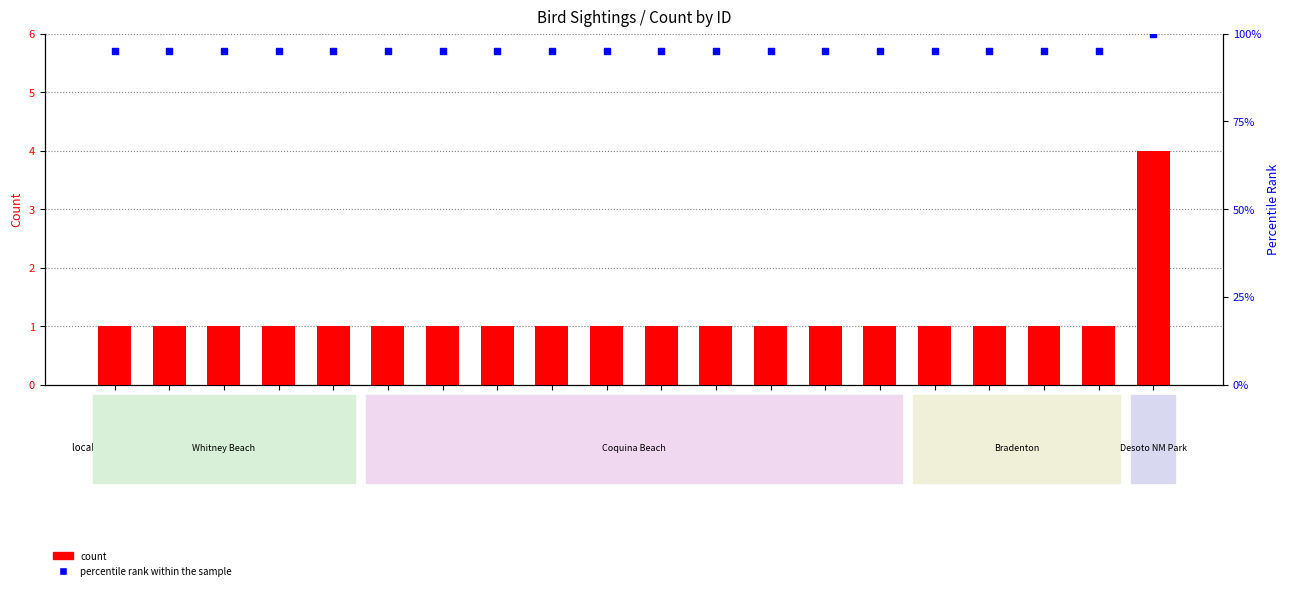

Which series has the largest Y range (max minus min)?

percentile rank within the sample